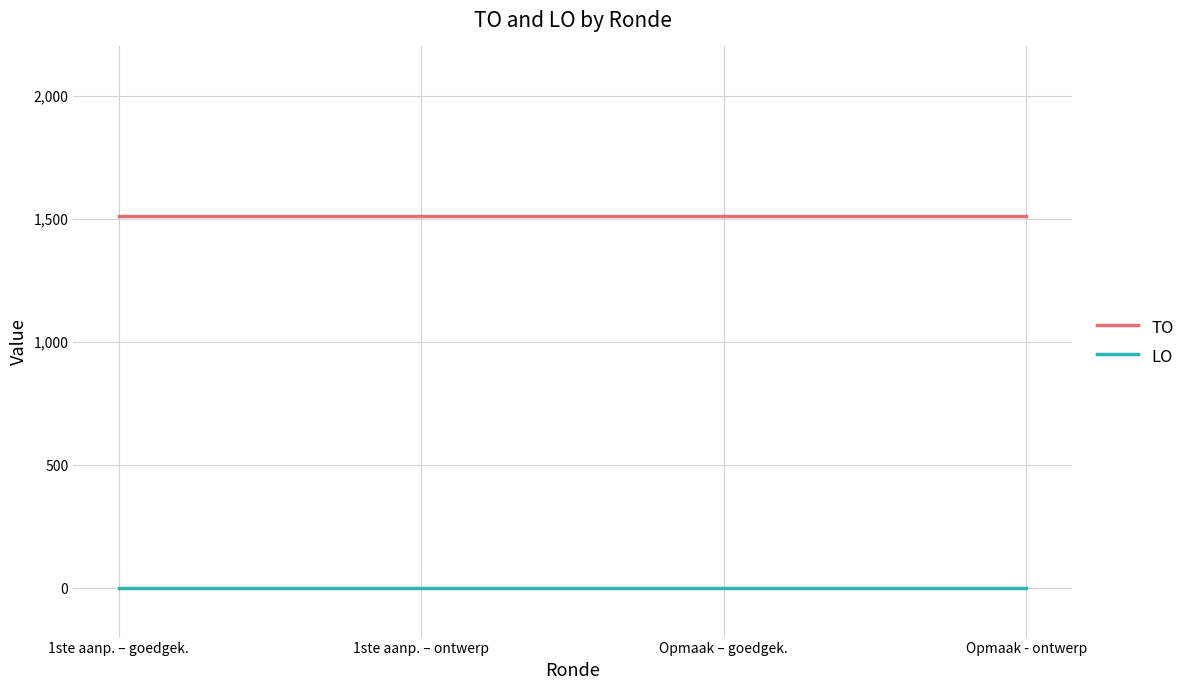

What are all the series names shown in the legend?

TO, LO